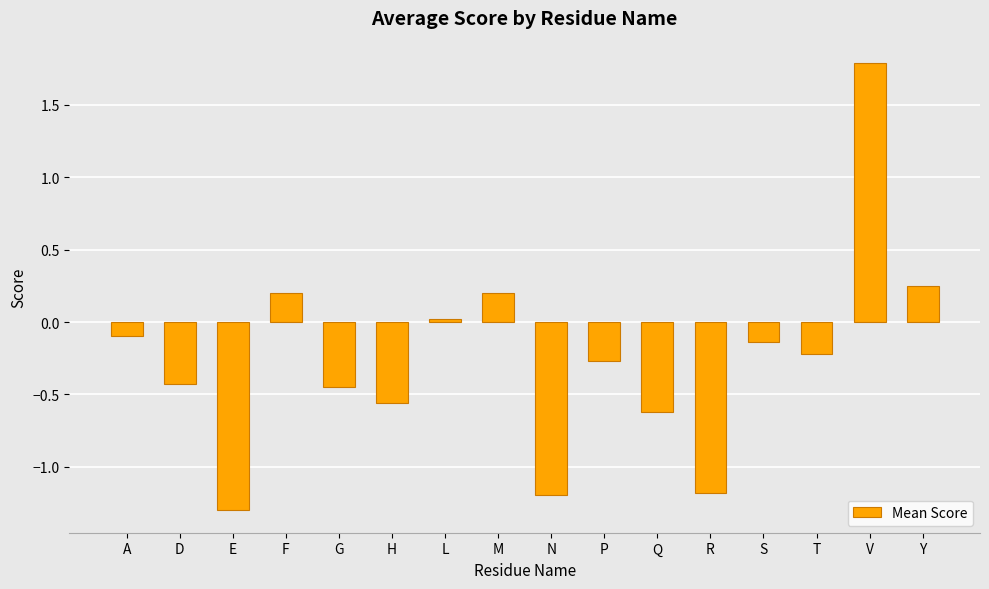

Read the value at P.

-0.3